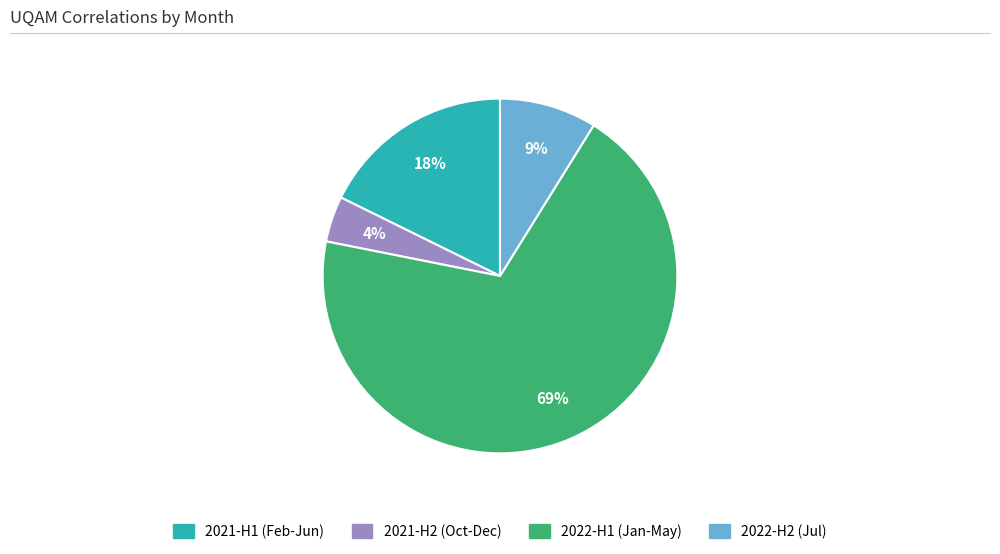

To the nearest percent, what is the difference between the largest and smallest slice percentages?

65%